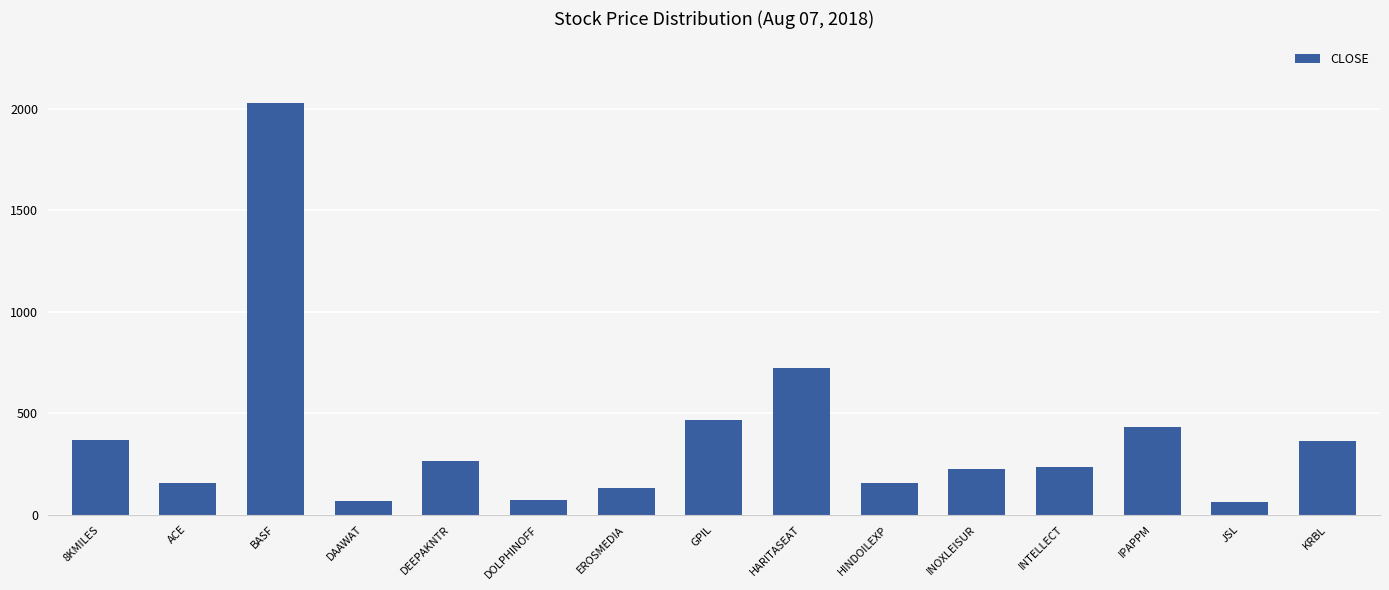

What is the label of the 6th bar from the left?

DOLPHINOFF